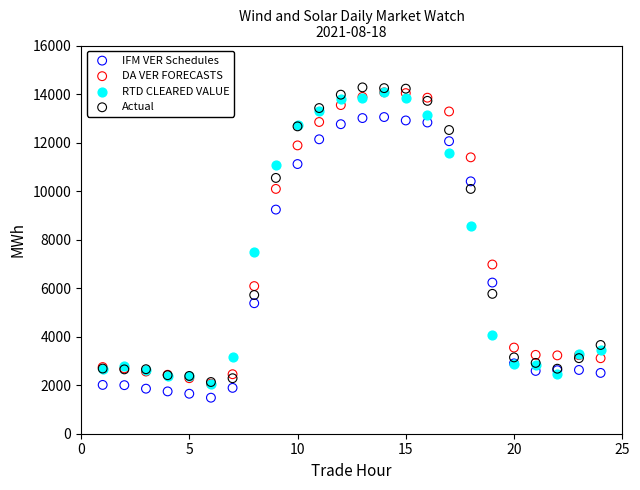

Across all series, what Y value is closest to 7880?

7485.1